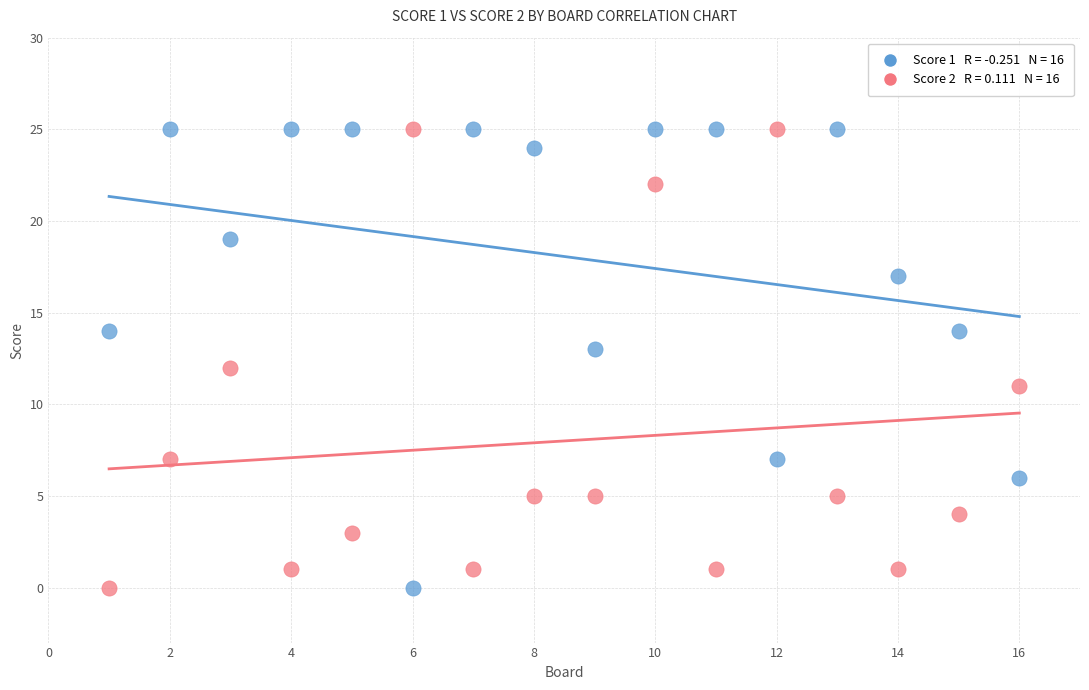

Across all data points, what is the range of X values (max minus min)?

15